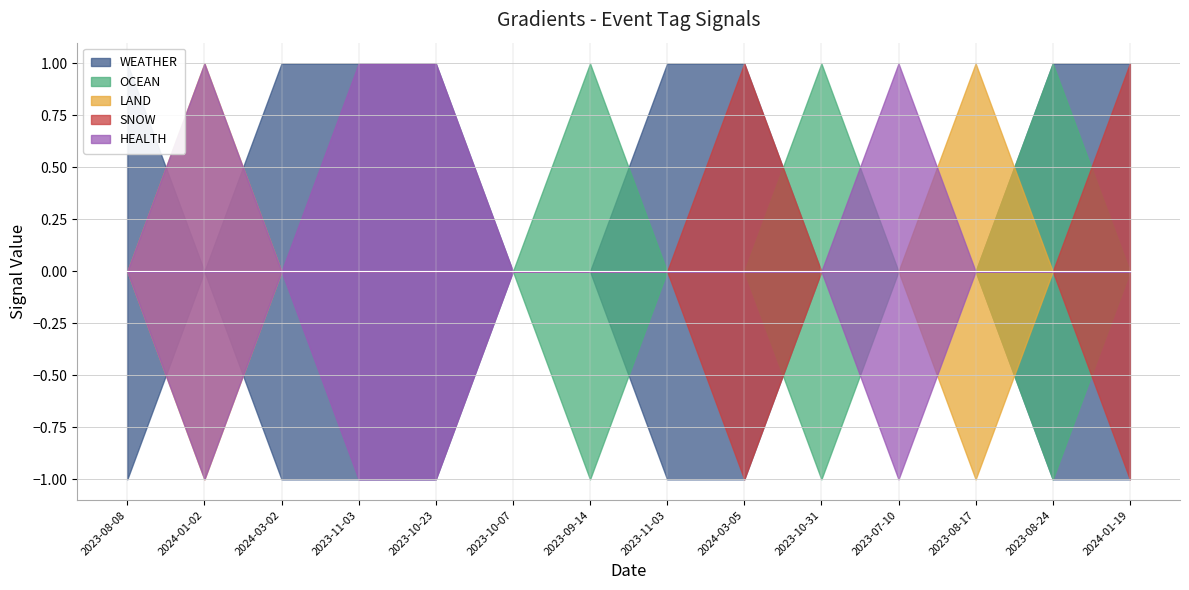

The value of OCEAN at 2023-08-08 is 0. True or false?

True